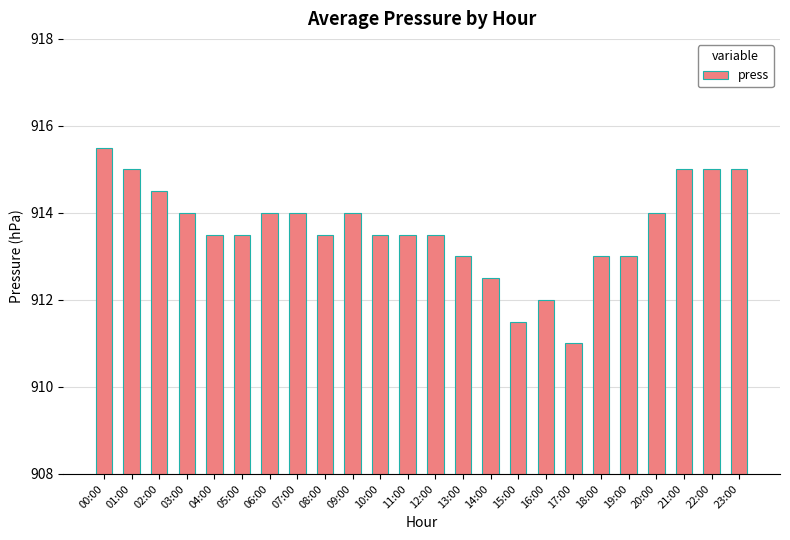

Read the value at 17:00.

911.0